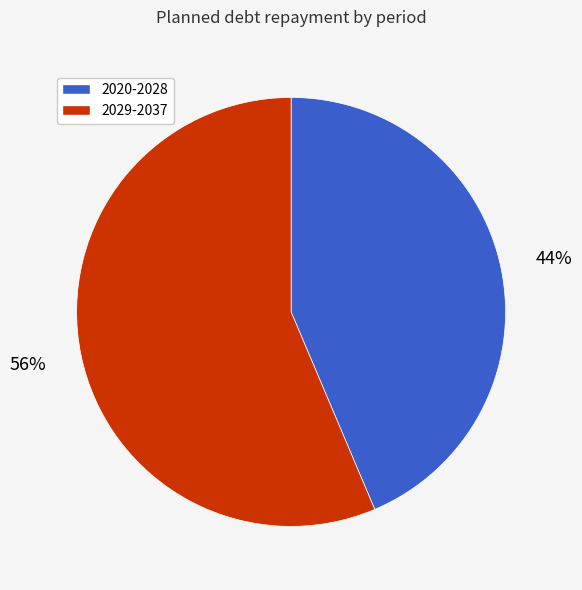

Count the number of slices in the pie.

2